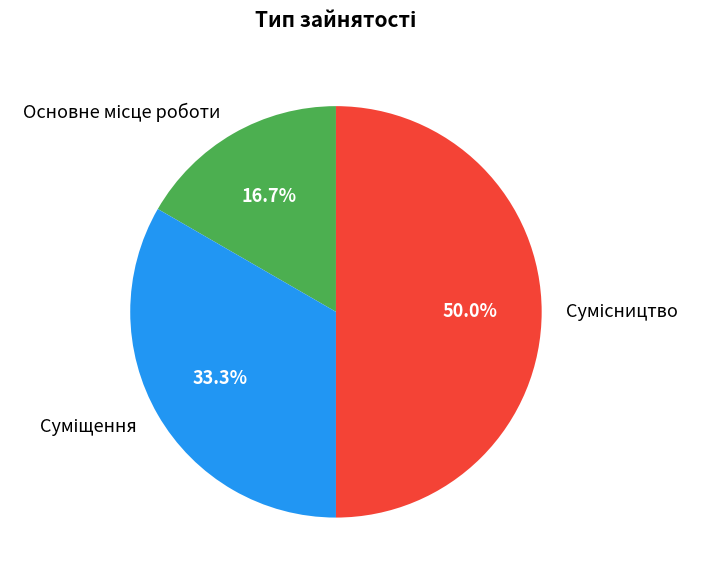

Which category has the smallest portion of the pie?

Основне місце роботи